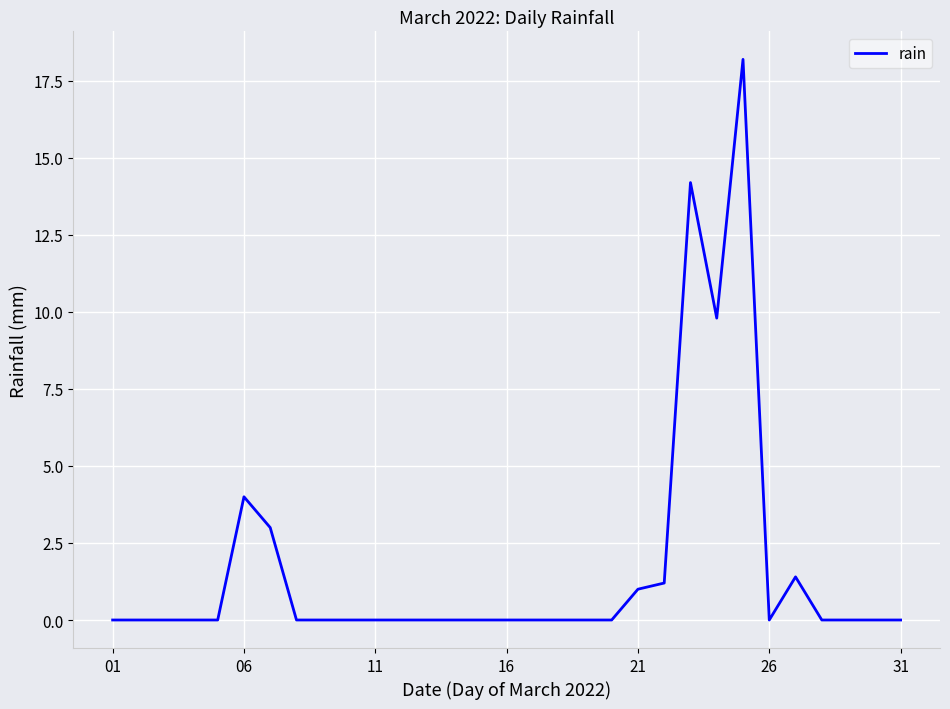

What is the difference between the maximum and minimum values?

18.2